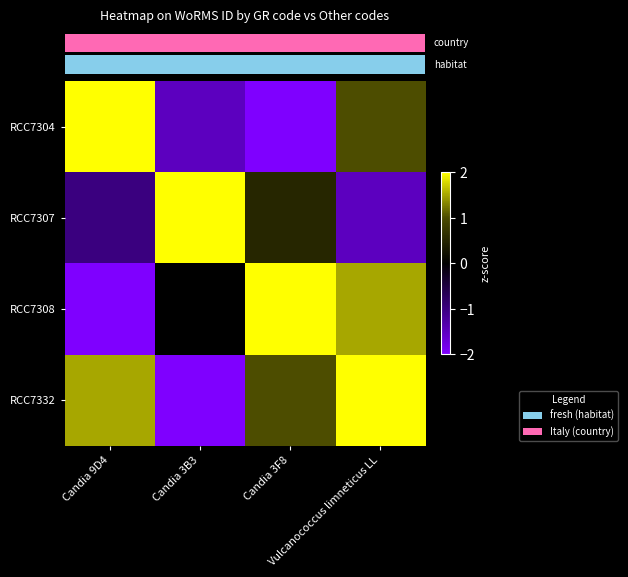

What is the difference between the highest and lowest values at Candia 3B3?

4.0